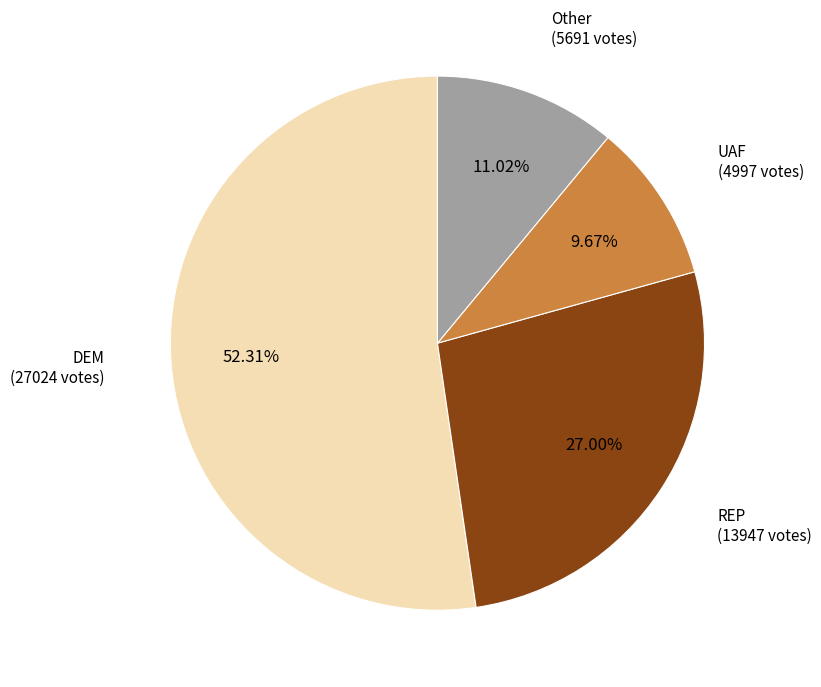

Is there a majority slice in this chart?

Yes